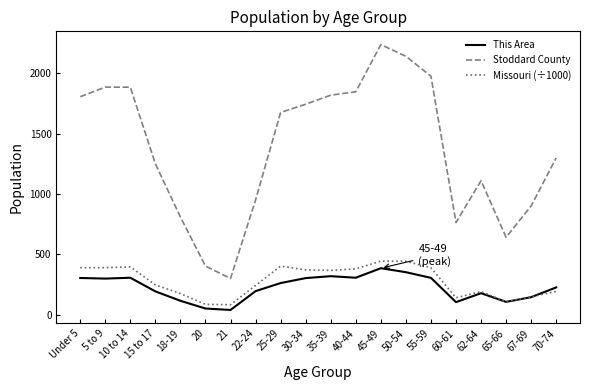

At which category does the chart reach its peak across all series?

45-49